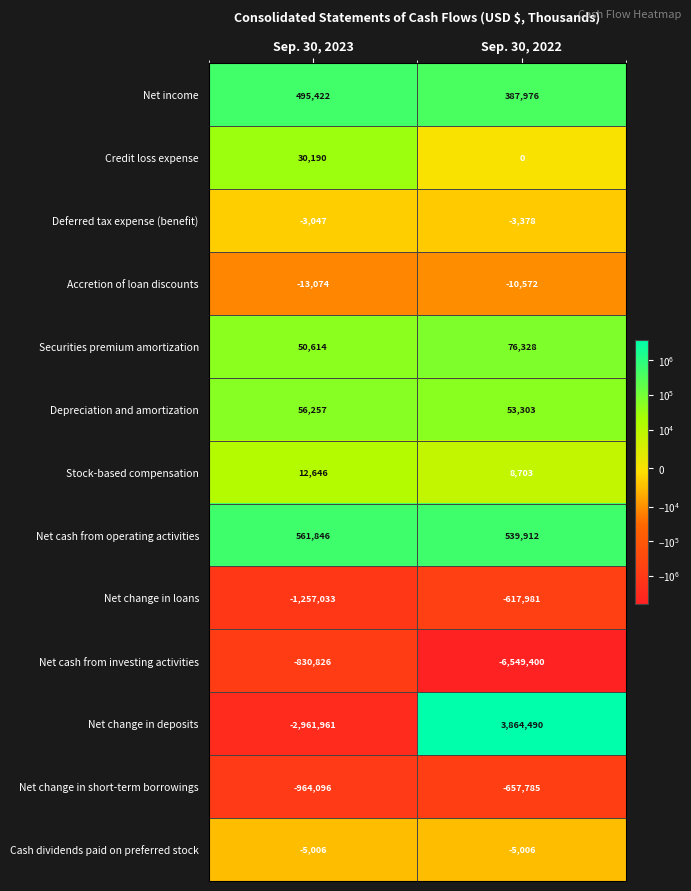

True or false: Net cash from investing activities has a value of -6549400 at Sep. 30, 2022.

True